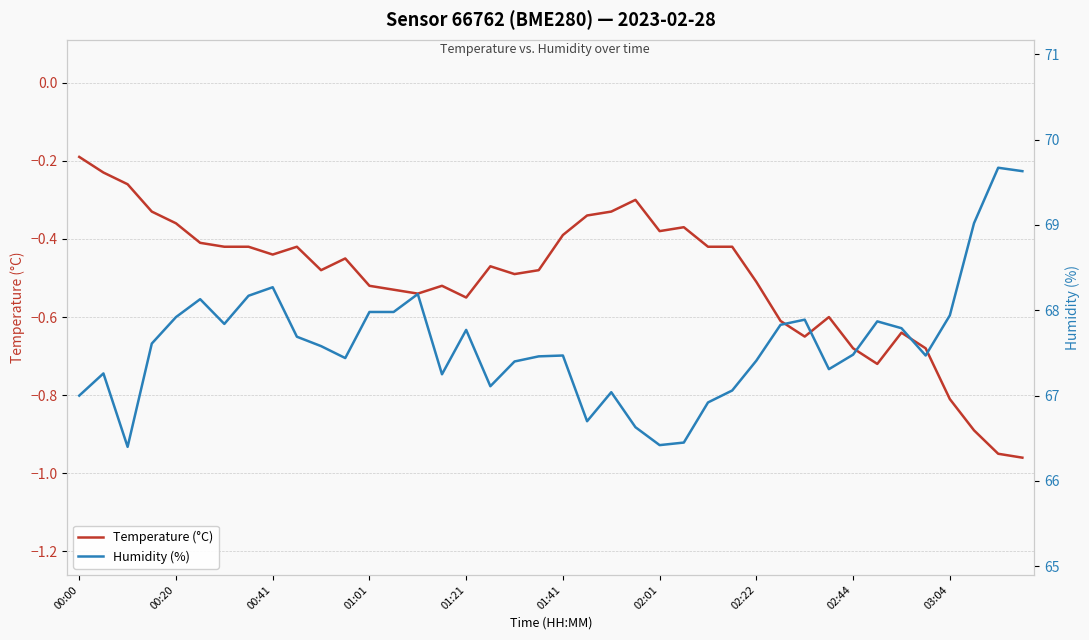

What are all the series names shown in the legend?

Temperature (°C), Humidity (%)